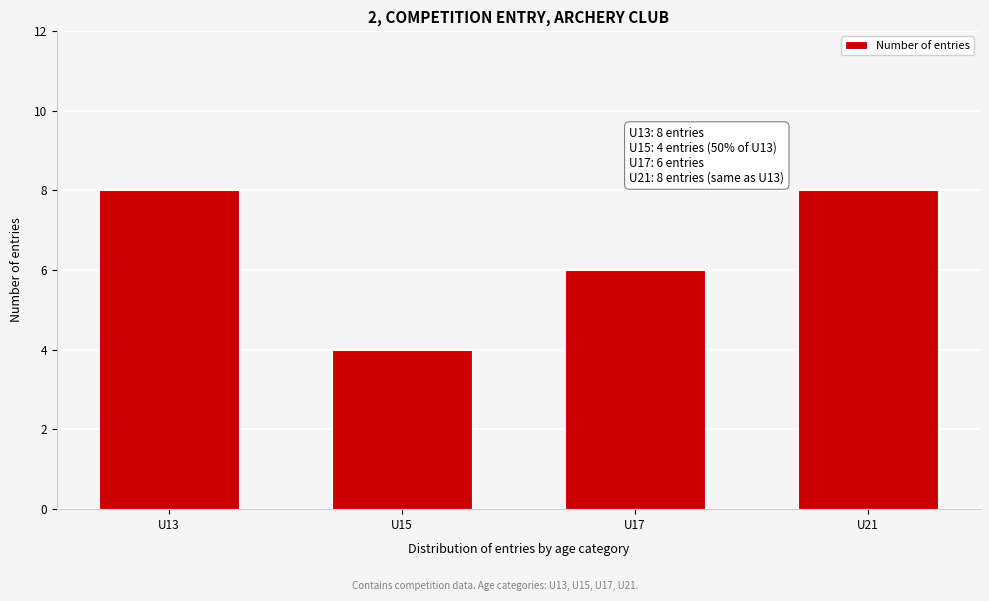

Reading left to right, list all the values displayed in this chart.

8	4	6	8